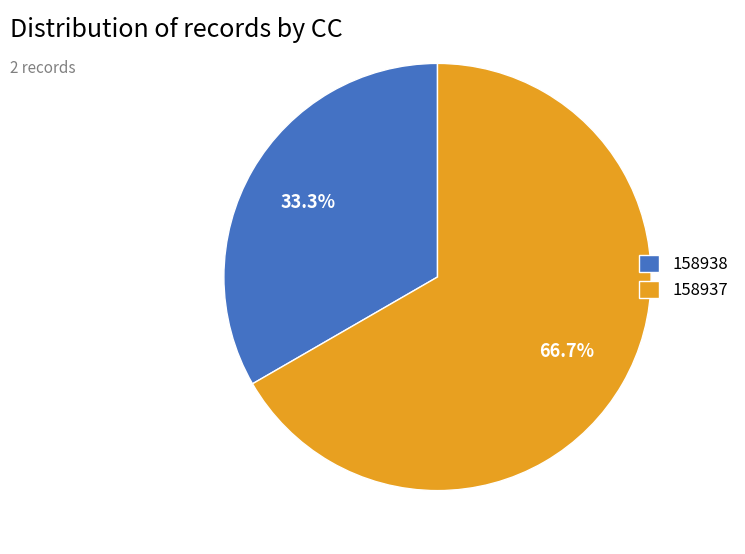

Count the number of slices in the pie.

2